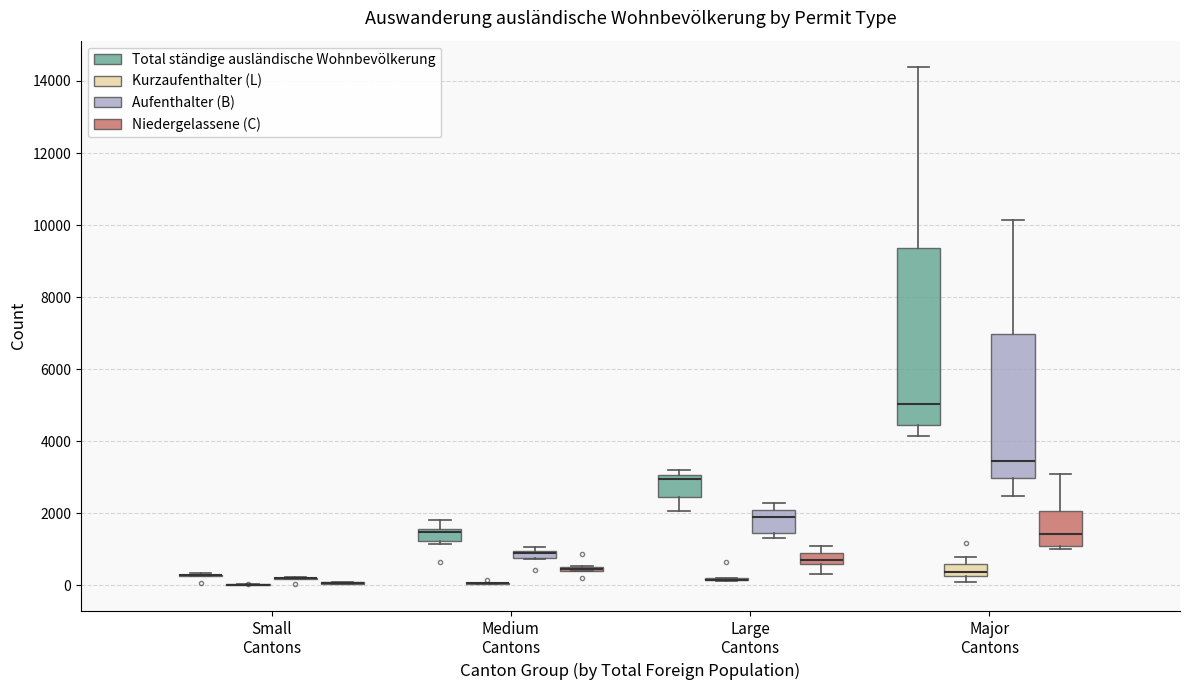

Where is the lower edge of the box for Medium Cantons (Aufenthalter (B)) on the y-axis? The values are not printed on the chart, so give them approximately, as read against the axis.

800